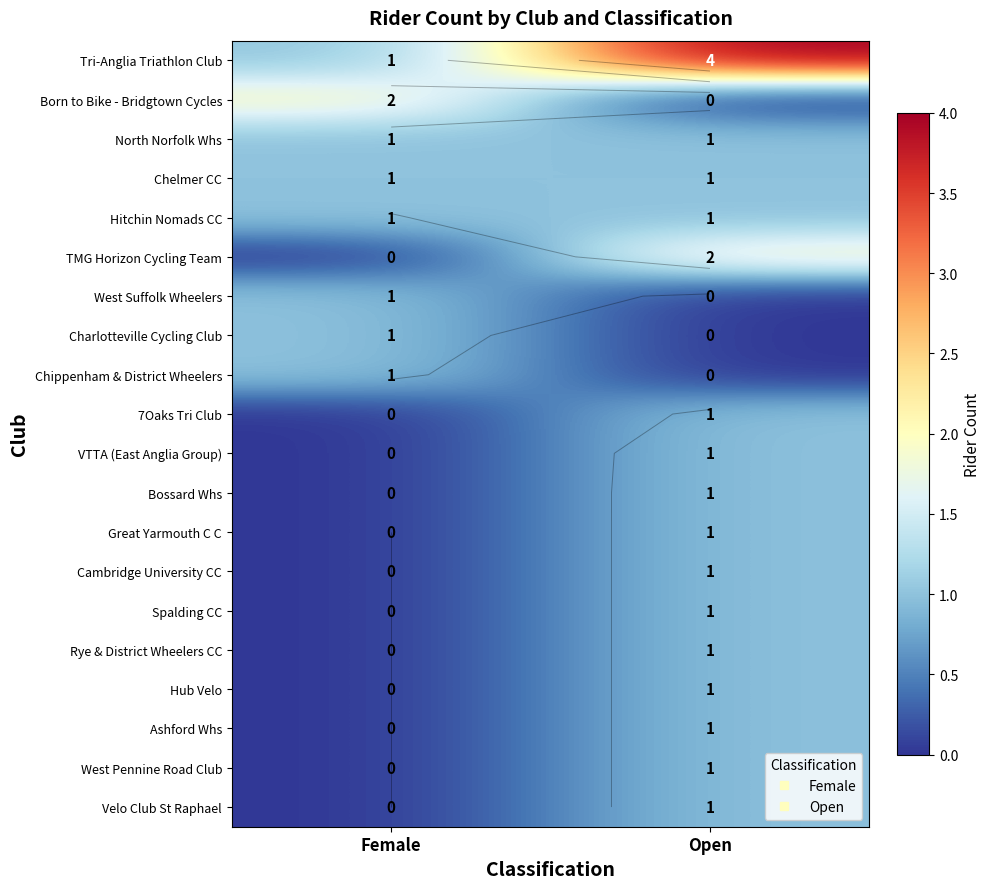

How many positive values does the Cambridge University CC series have?

1